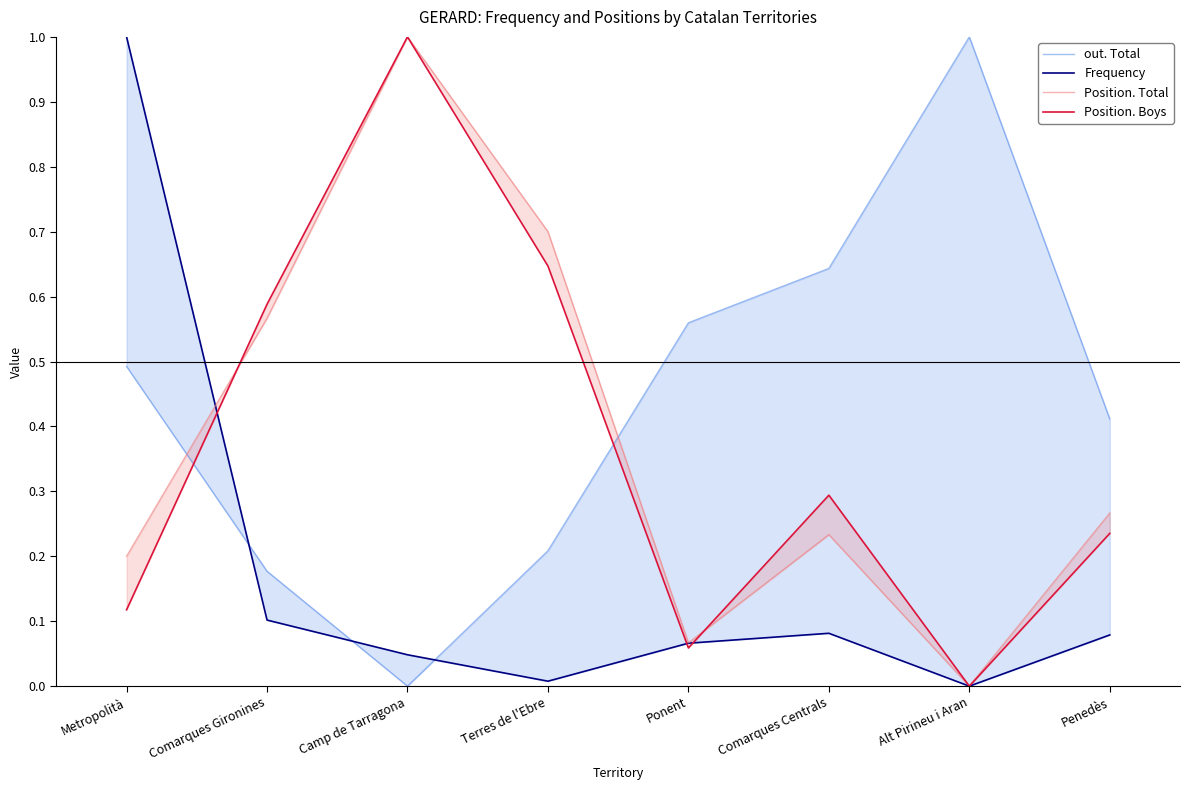

How many positive values does the out. Total series have?

7